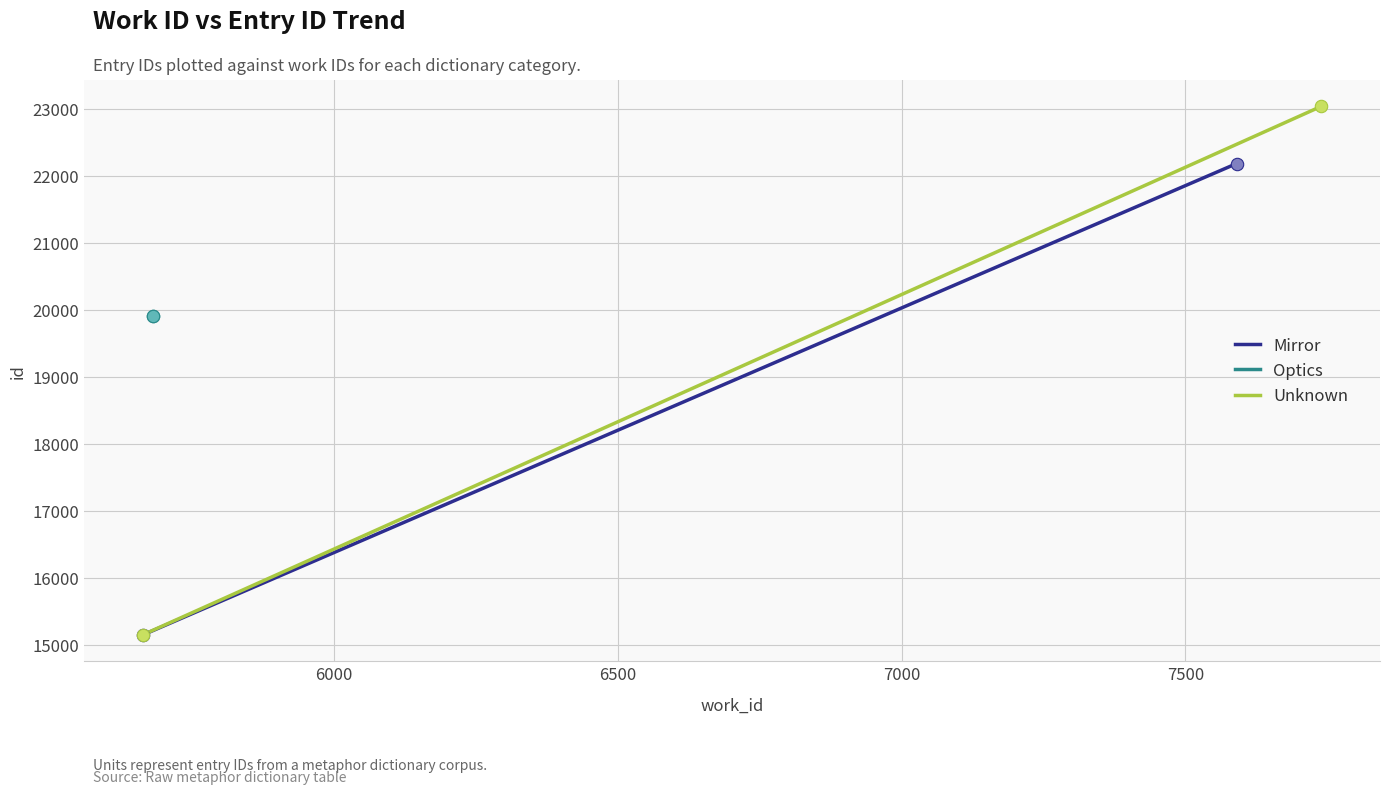

Which series reaches the minimum Y coordinate?

Mirror